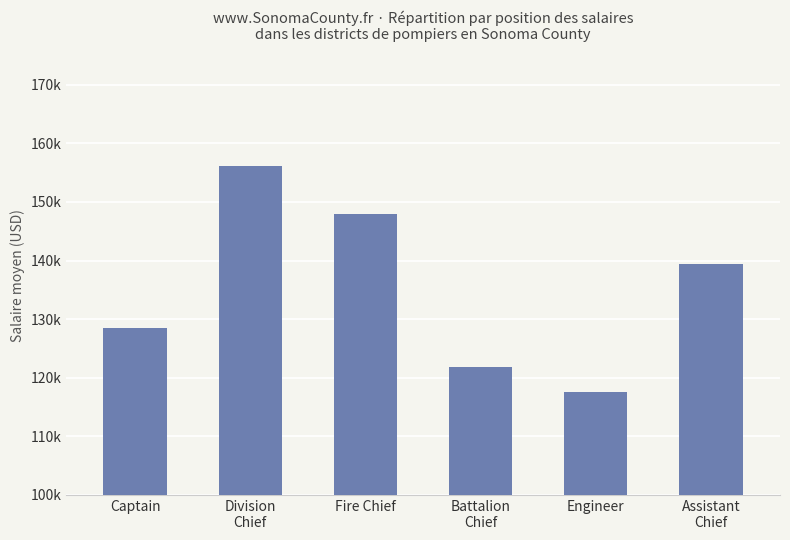

Approximately how many times larger is the value at Division
Chief compared to Battalion
Chief?

1.3